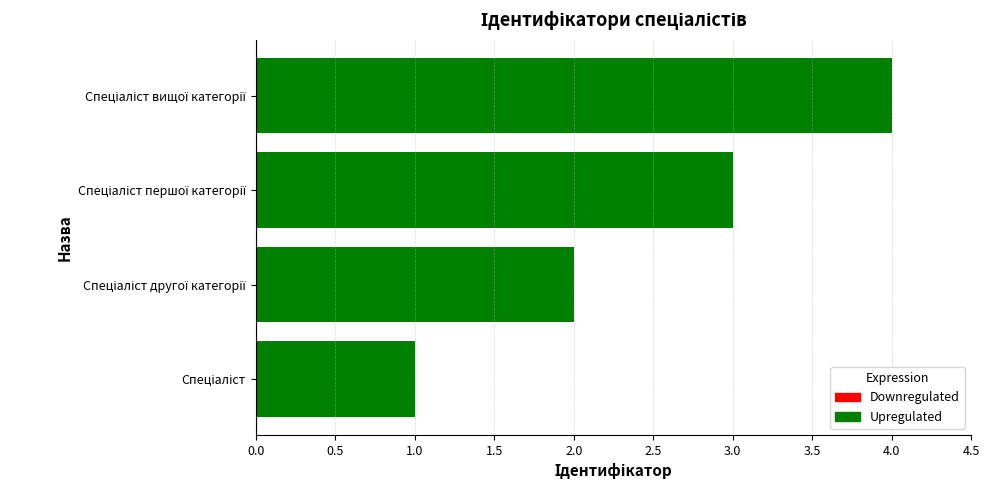

How many data points are less than 3?

2